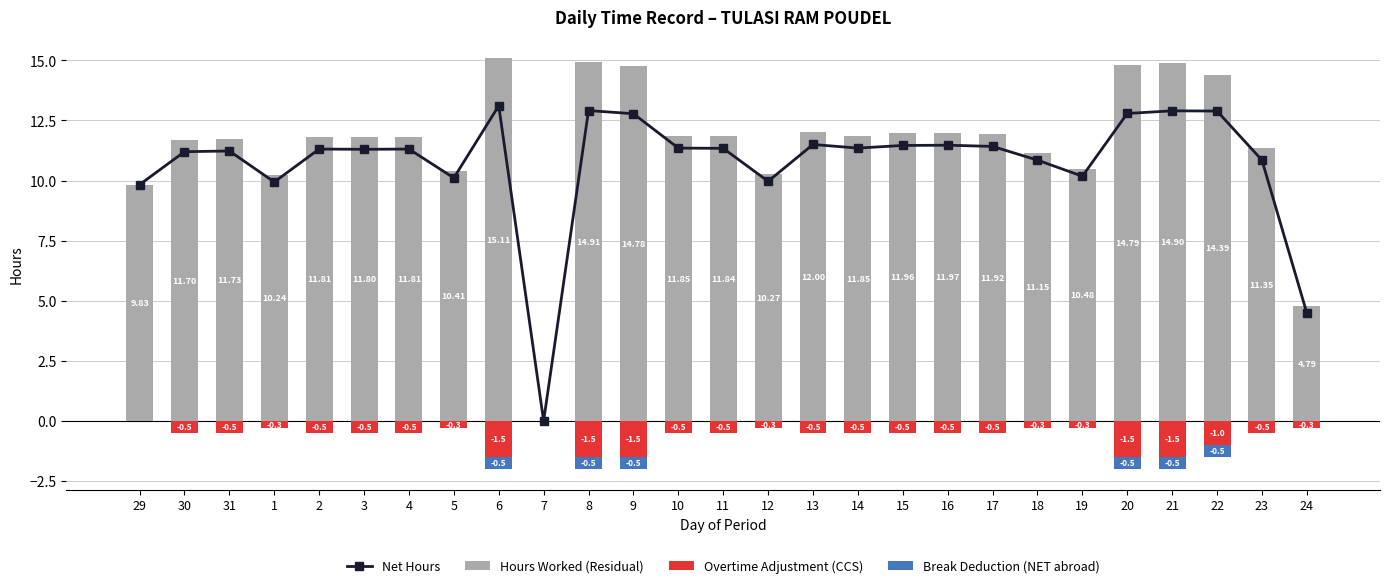

What is the difference between the maximum and minimum values in the Net Hours series?

13.1